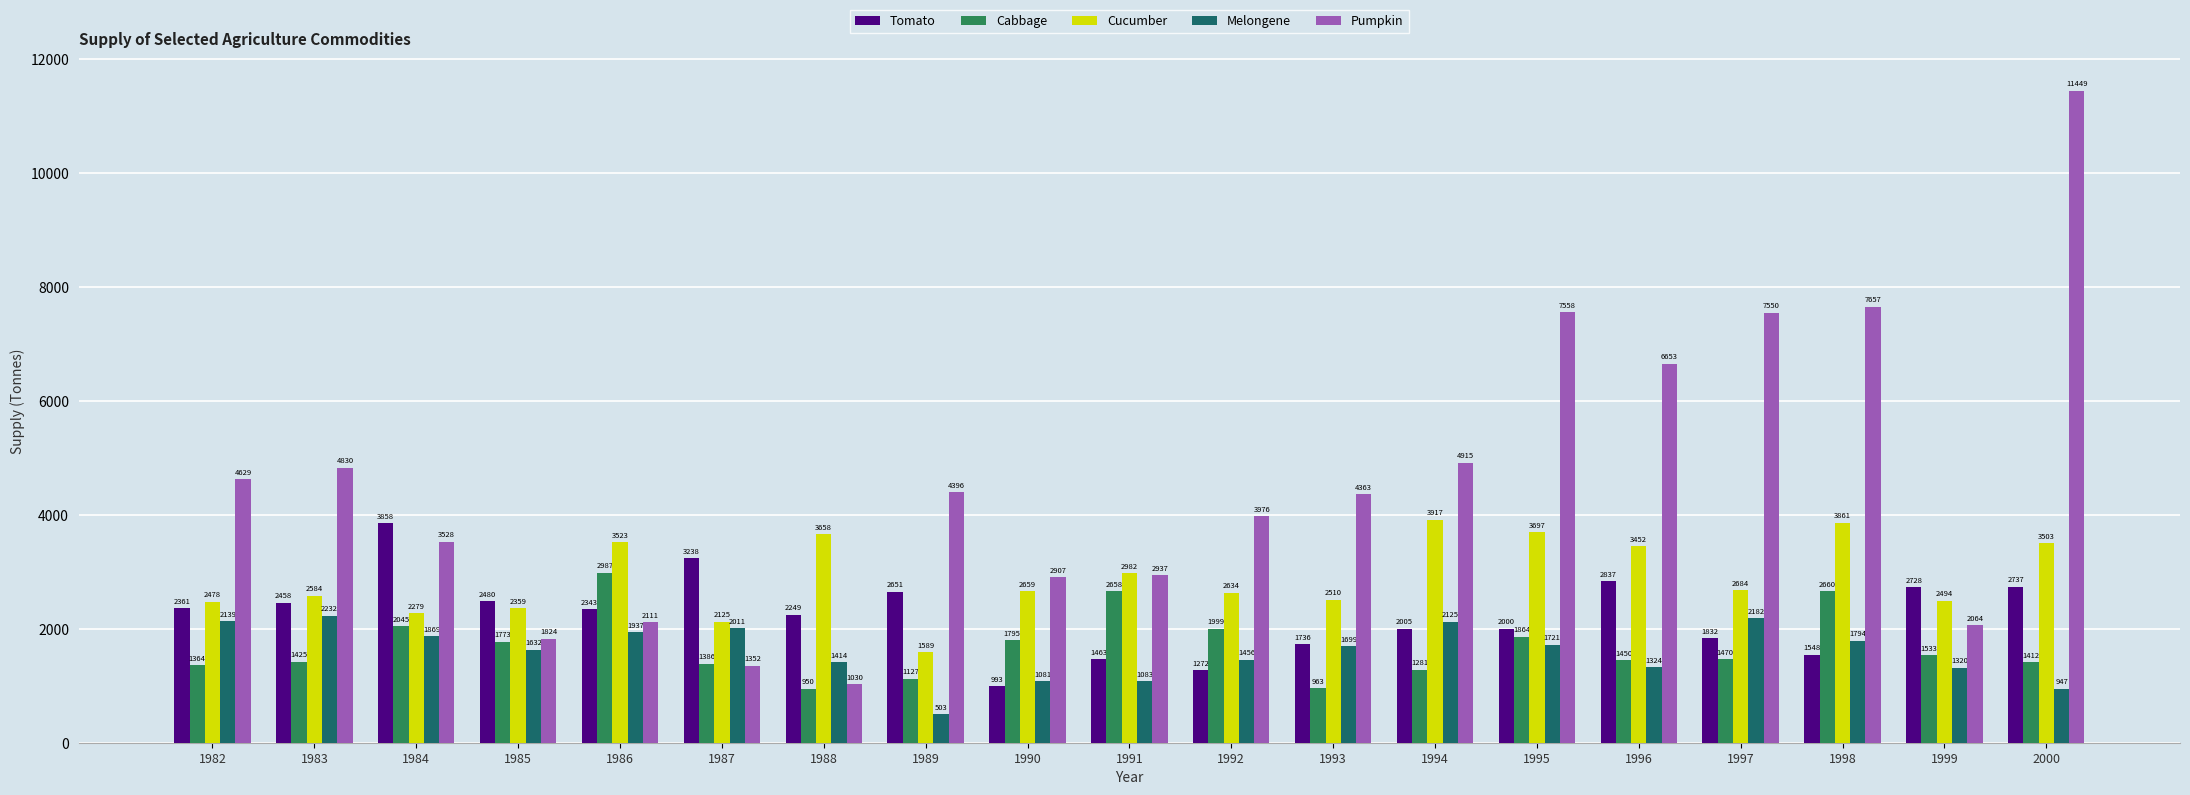

List the labels in order of Pumpkin value, smallest first.

1988, 1987, 1985, 1999, 1986, 1990, 1991, 1984, 1992, 1993, 1989, 1982, 1983, 1994, 1996, 1997, 1995, 1998, 2000